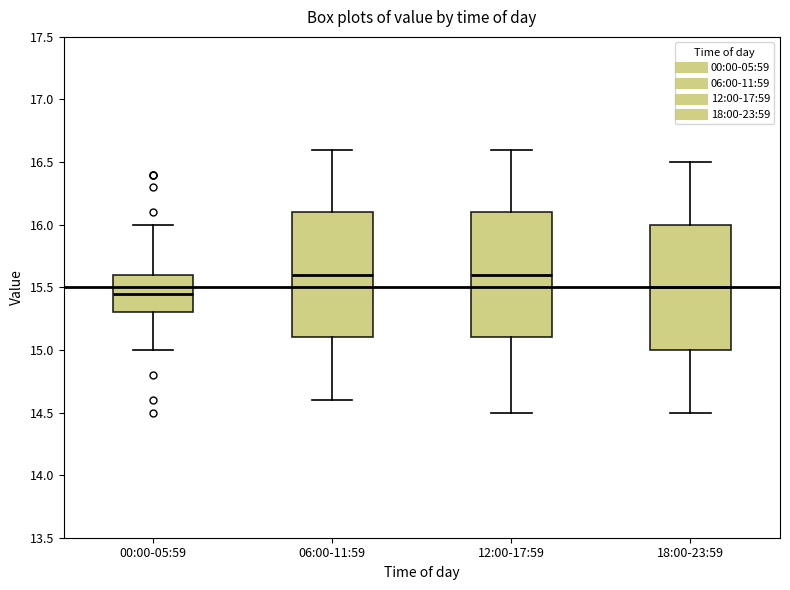

Reading left to right, transcribe this box plot: for each box, give where its median line is, the range the box spans, and where its two whiskers end, as read against the y-axis. The values are not printed on the chart, so give them approximately, as read against the axis.

00:00-05:59: median 15.45, box 15.30 to 15.60, whiskers 15.00 to 16.00
06:00-11:59: median 15.60, box 15.10 to 16.10, whiskers 14.60 to 16.60
12:00-17:59: median 15.60, box 15.10 to 16.10, whiskers 14.50 to 16.60
18:00-23:59: median 15.50, box 15.00 to 16.00, whiskers 14.50 to 16.50